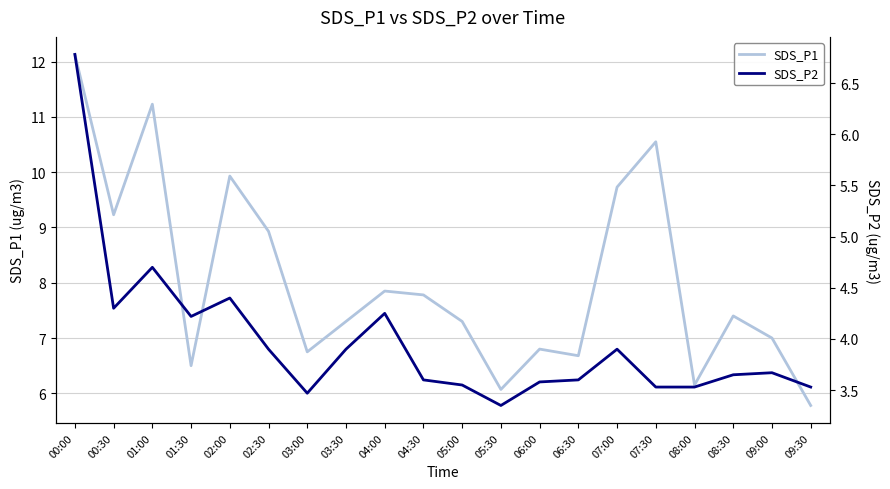

The value of SDS_P2 at 07:00 is 3.9. True or false?

True